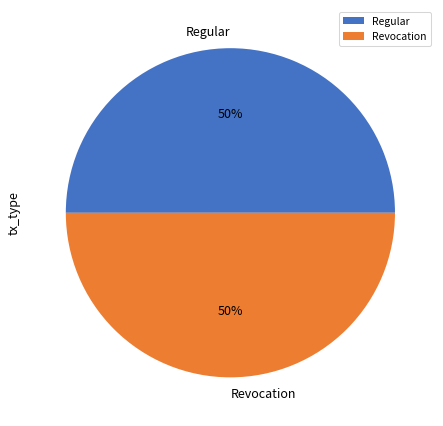

What is the ratio of the value at Revocation to the value at Regular?

1.0